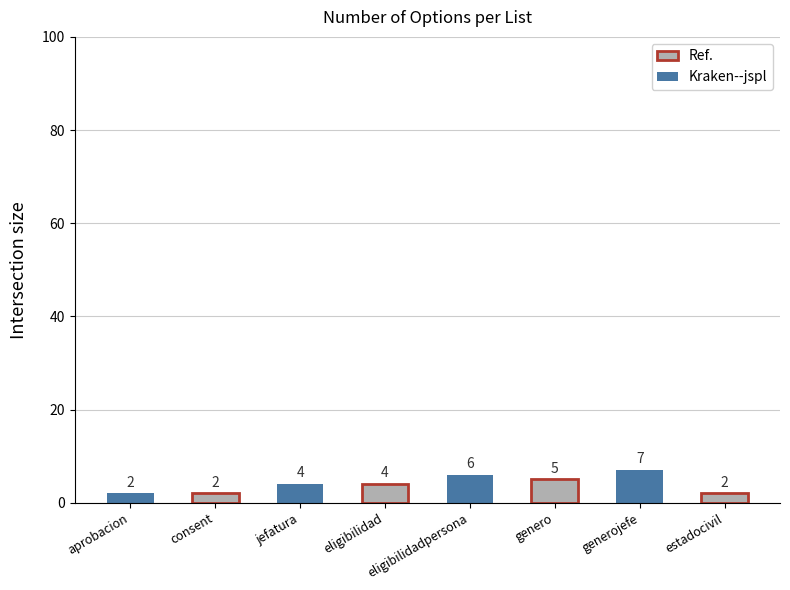

Which category has the lowest value across all series?

aprobacion